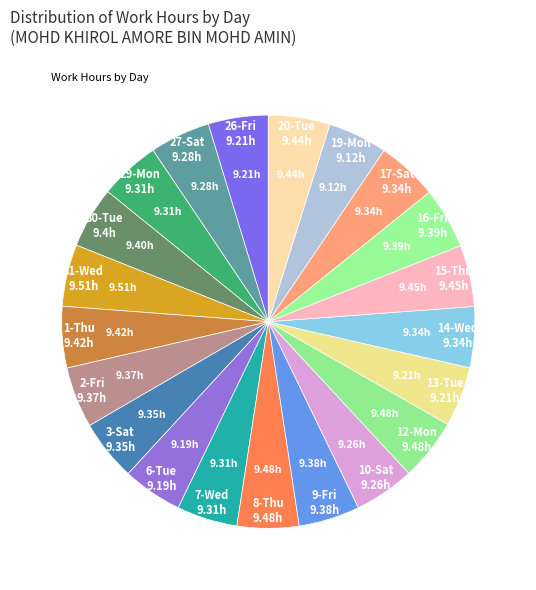

How many slices are in this pie chart?

21